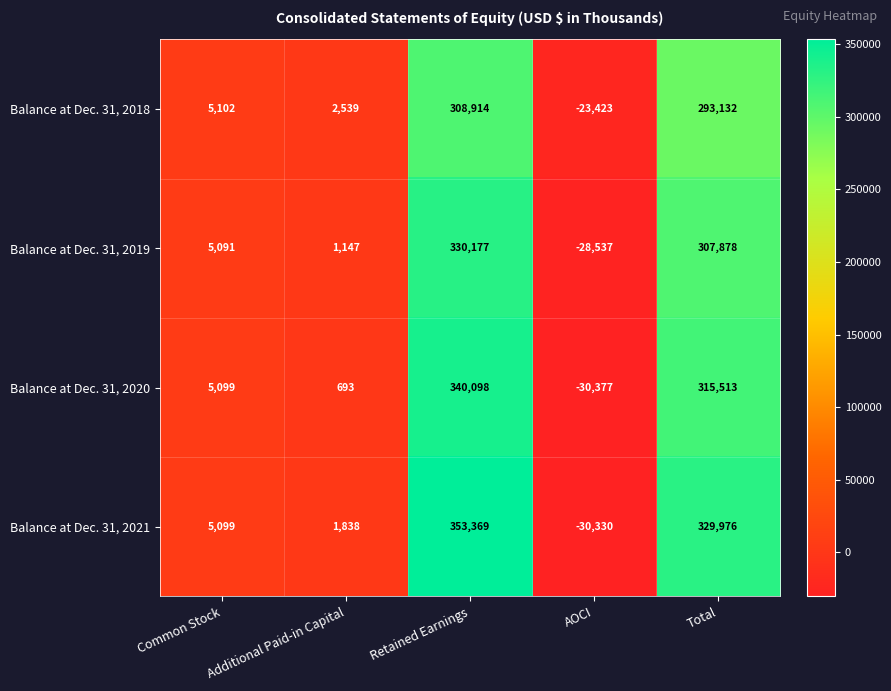

At Additional Paid-in Capital, list the series in order from smallest to largest.

Balance at Dec. 31, 2020, Balance at Dec. 31, 2019, Balance at Dec. 31, 2021, Balance at Dec. 31, 2018